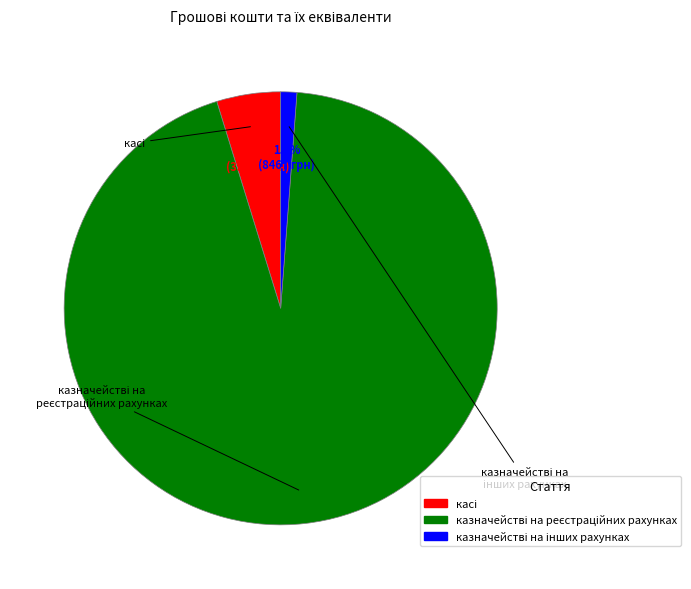

Is there a majority slice in this chart?

Yes